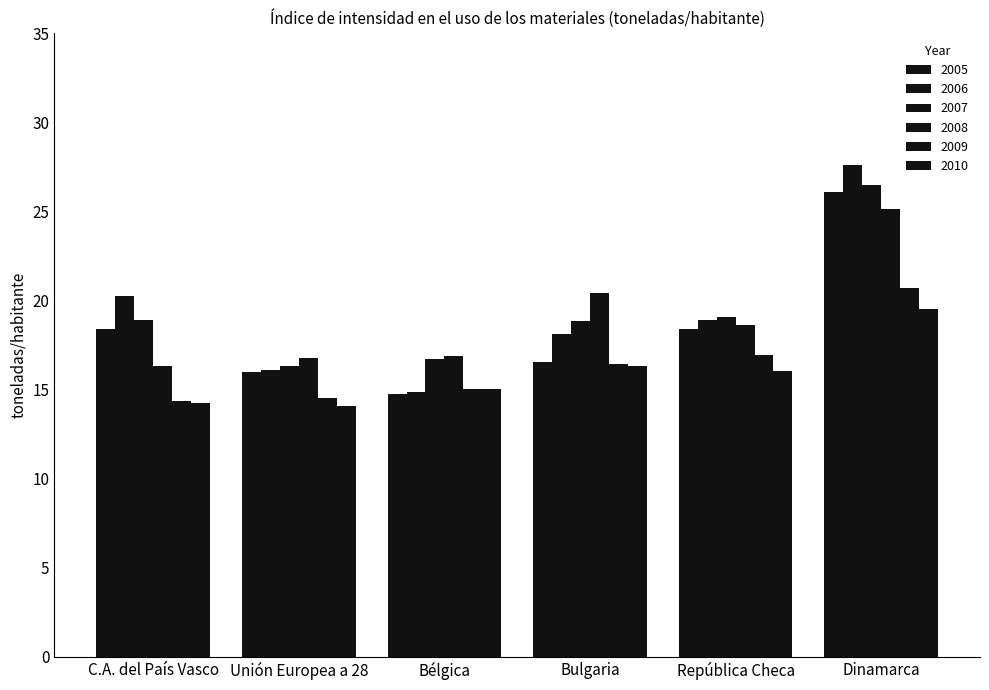

Reading left to right, list all the values displayed in this chart.

2005: 18.4	16.0	14.7	16.5	18.4	26.1
2006: 20.3	16.1	14.8	18.1	18.9	27.6
2007: 18.9	16.3	16.7	18.8	19.1	26.5
2008: 16.3	16.8	16.9	20.4	18.6	25.1
2009: 14.3	14.5	15.1	16.4	16.9	20.7
2010: 14.2	14.1	15.0	16.3	16.0	19.5